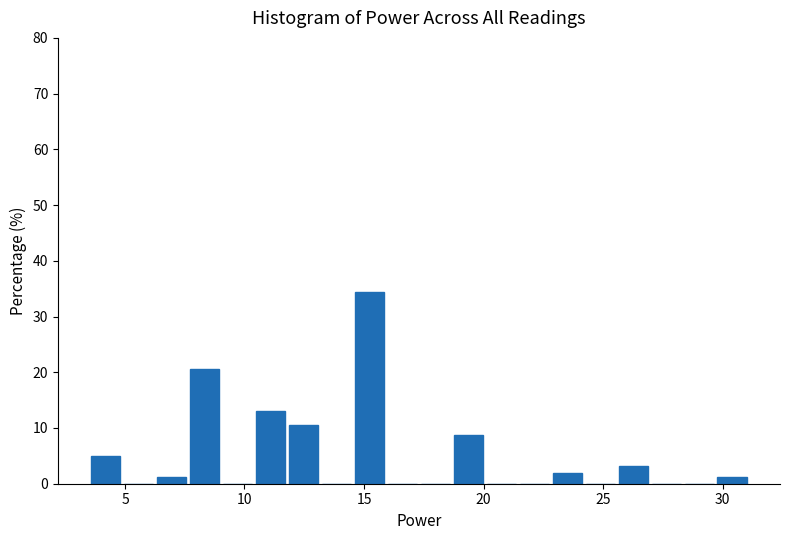

Read against the x-axis, roughly where is the centre of the tallest bar?

15.0